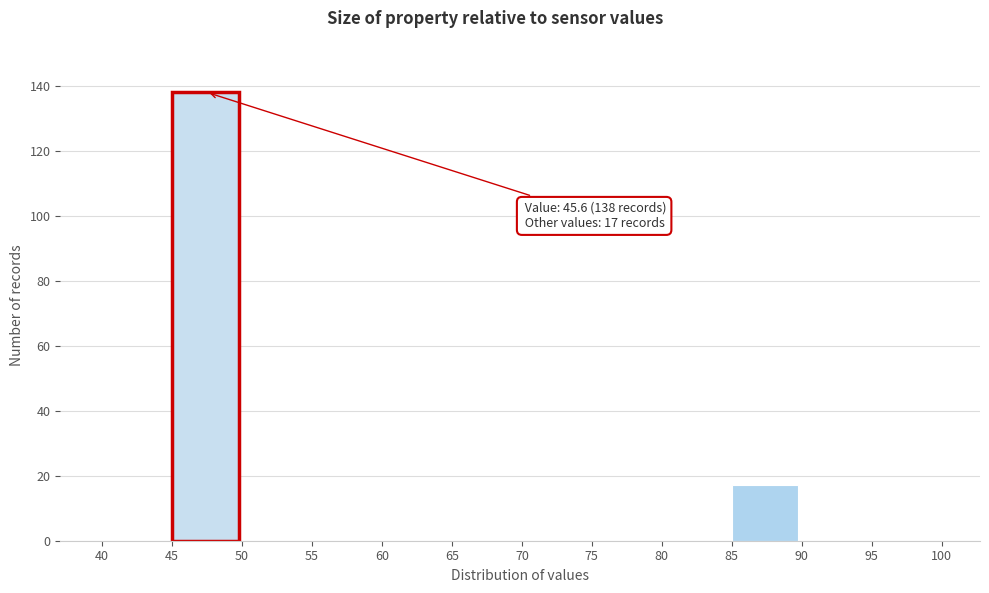

Which range on the x-axis has the tallest bar?

45 to 50